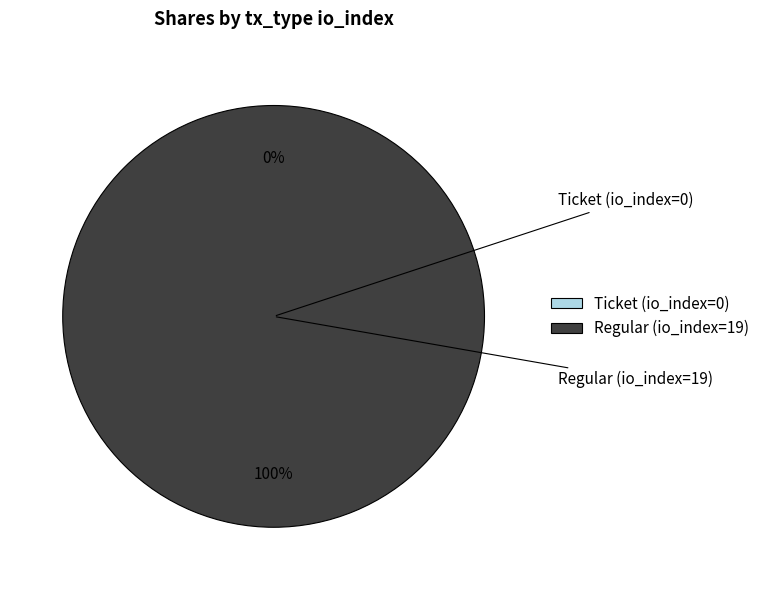

Is Ticket (io_index=0) the majority of the pie?

No